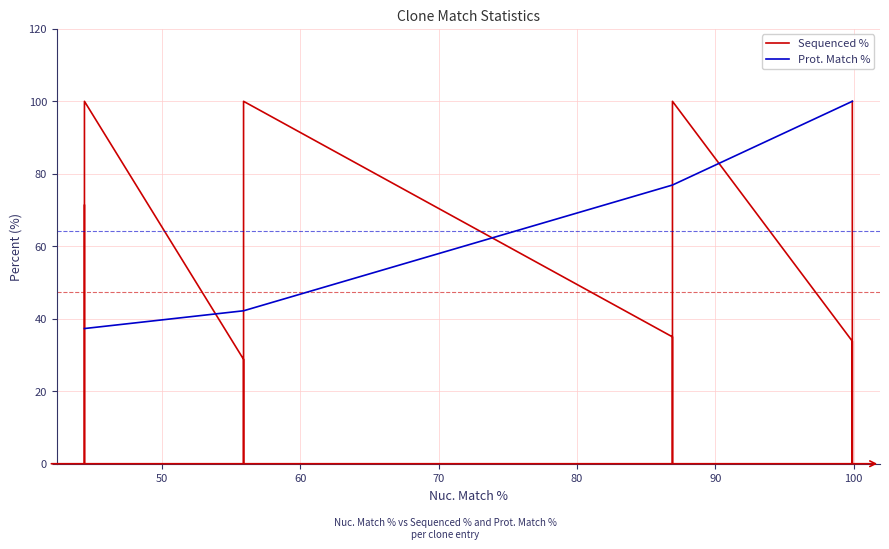

True or false: Prot. Match % has a value of 53.3 at 90.

False